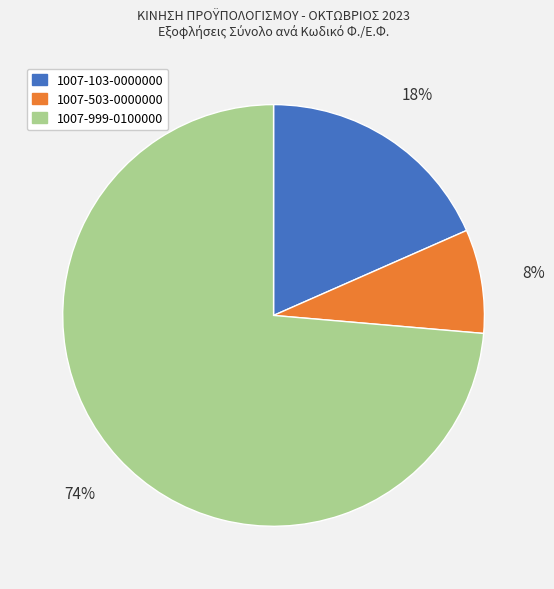

Which category has the smallest portion of the pie?

1007-503-0000000